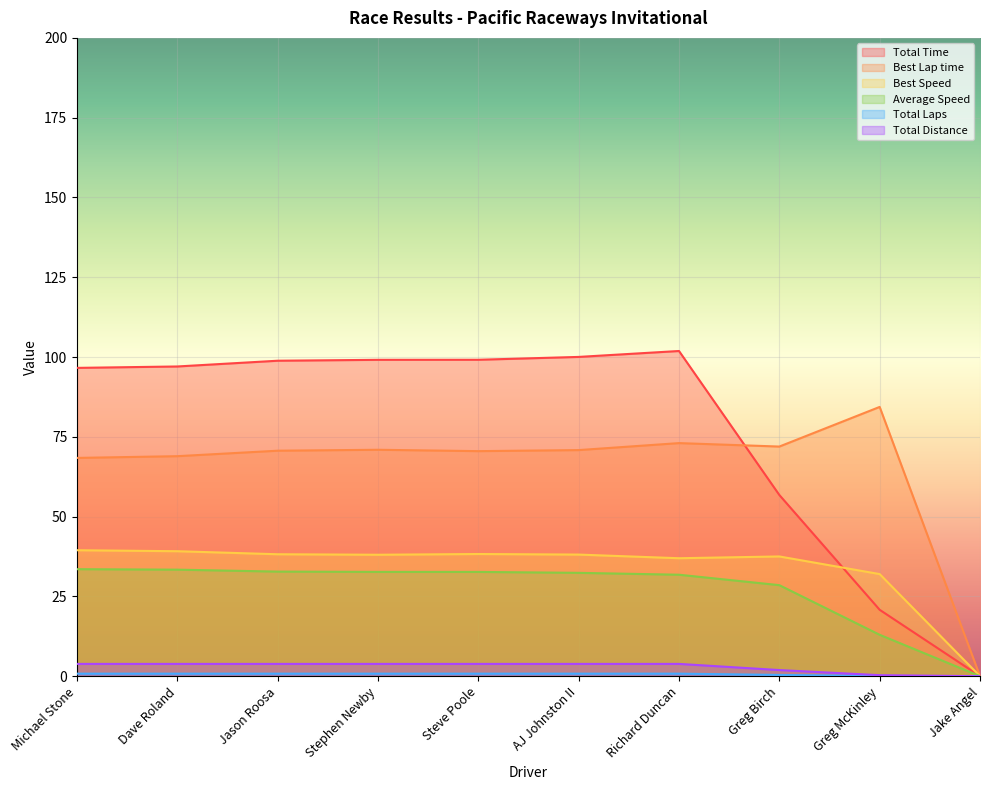

How many categories are shown in the chart?

10